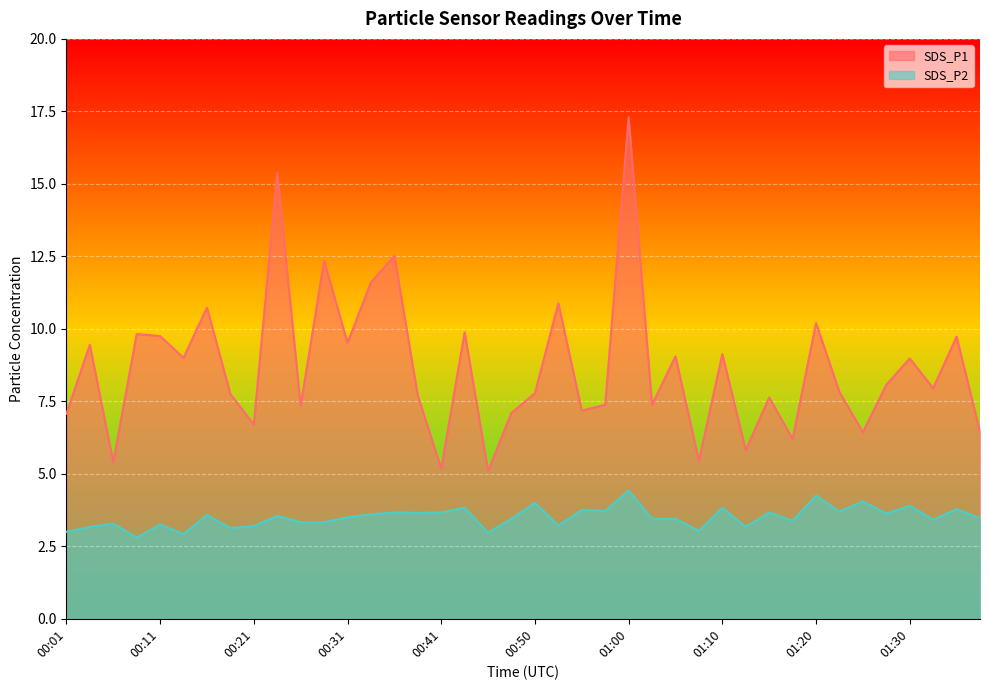

Reading left to right, what are all the values shown in this chart?

SDS_P1: 00:01=7.1	00:04=9.4	00:06=5.4	00:09=9.8	00:11=9.8	00:14=9.0	00:16=10.7	00:18=7.8	00:21=6.7	00:23=15.4	00:26=7.3	00:28=12.3	00:31=9.5	00:33=11.6	00:36=12.5	00:38=7.7	00:41=5.2	00:43=9.9	00:46=5.1	00:48=7.1	00:50=7.8	00:53=10.9	00:55=7.2	00:58=7.4	01:00=17.3	01:03=7.4	01:05=9.1	01:08=5.5	01:10=9.1	01:13=5.8	01:15=7.6	01:18=6.2	01:20=10.2	01:23=7.8	01:25=6.4	01:28=8.1	01:30=9.0	01:33=8.0	01:35=9.7	01:38=6.5
SDS_P2: 00:01=3.0	00:04=3.2	00:06=3.3	00:09=2.8	00:11=3.2	00:14=2.9	00:16=3.6	00:18=3.1	00:21=3.2	00:23=3.5	00:26=3.3	00:28=3.3	00:31=3.5	00:33=3.6	00:36=3.7	00:38=3.6	00:41=3.7	00:43=3.8	00:46=3.0	00:48=3.5	00:50=4.0	00:53=3.2	00:55=3.8	00:58=3.7	01:00=4.4	01:03=3.5	01:05=3.5	01:08=3.0	01:10=3.8	01:13=3.2	01:15=3.7	01:18=3.4	01:20=4.2	01:23=3.7	01:25=4.0	01:28=3.6	01:30=3.9	01:33=3.4	01:35=3.8	01:38=3.5